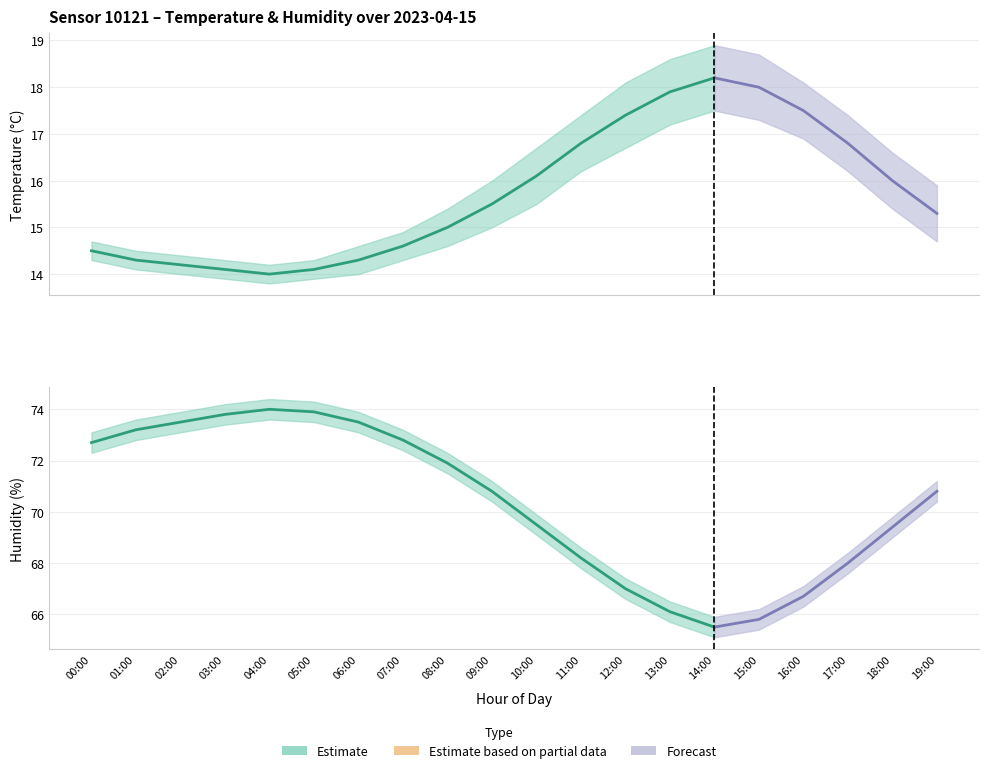

At which category is the sum across all series the highest?

04:00